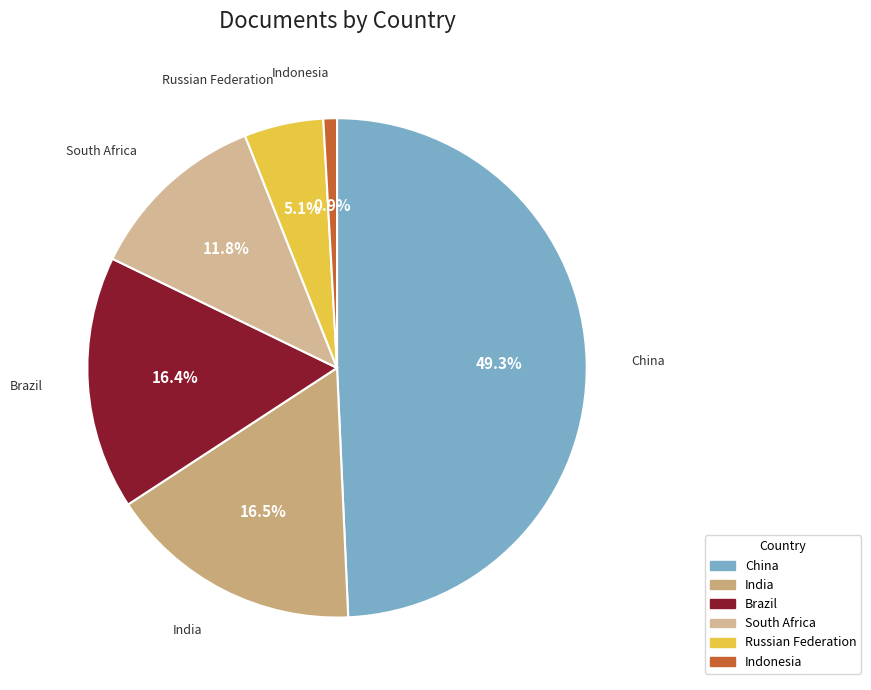

Which has a higher value, China or Brazil?

China